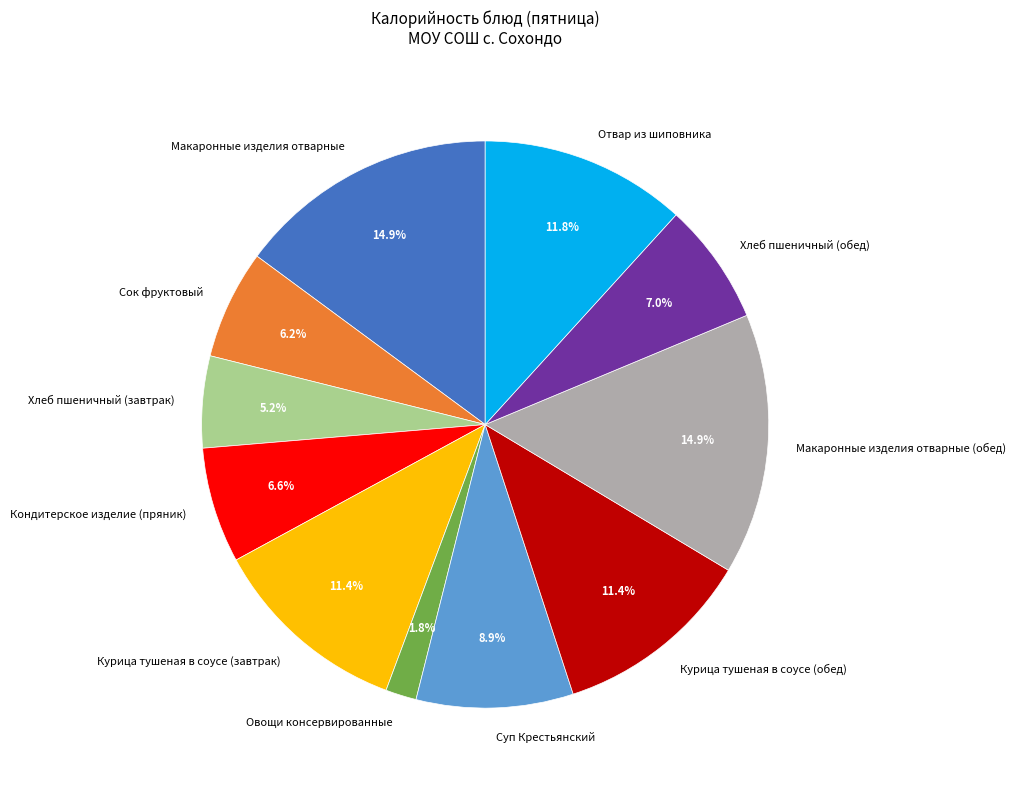

To the nearest percent, what portion does Отвар из шиповника represent?

12%